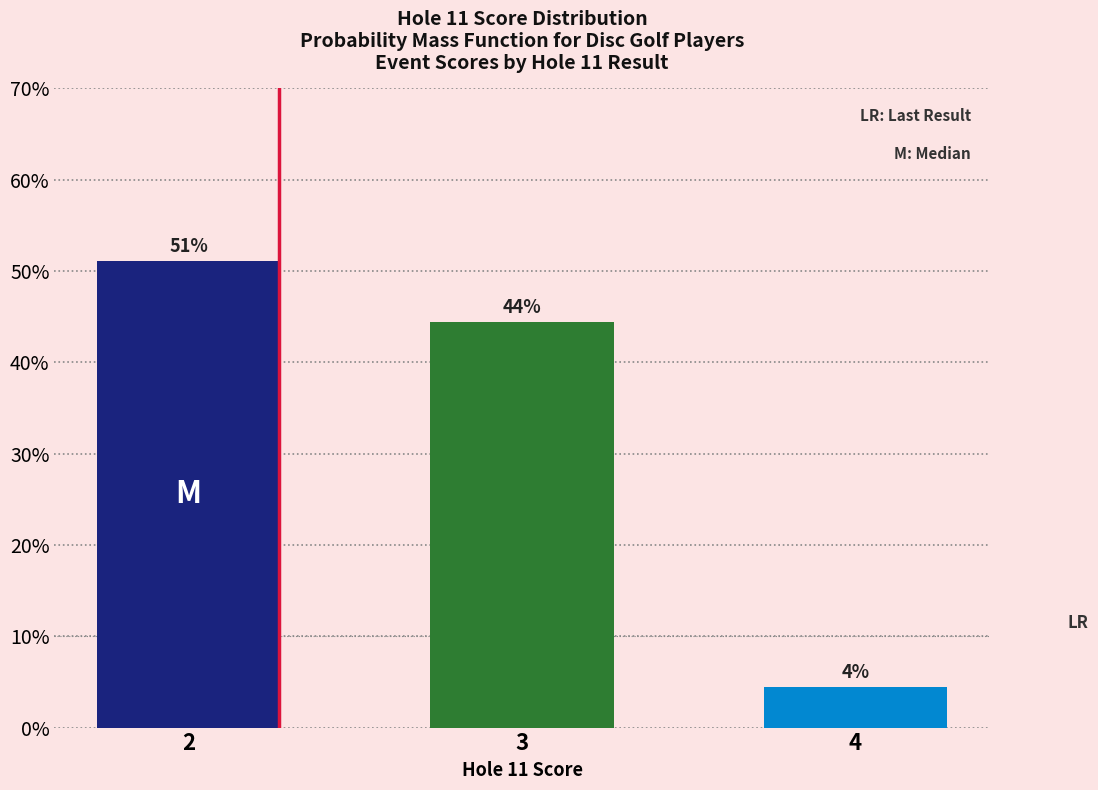

Are the bars horizontal?

No